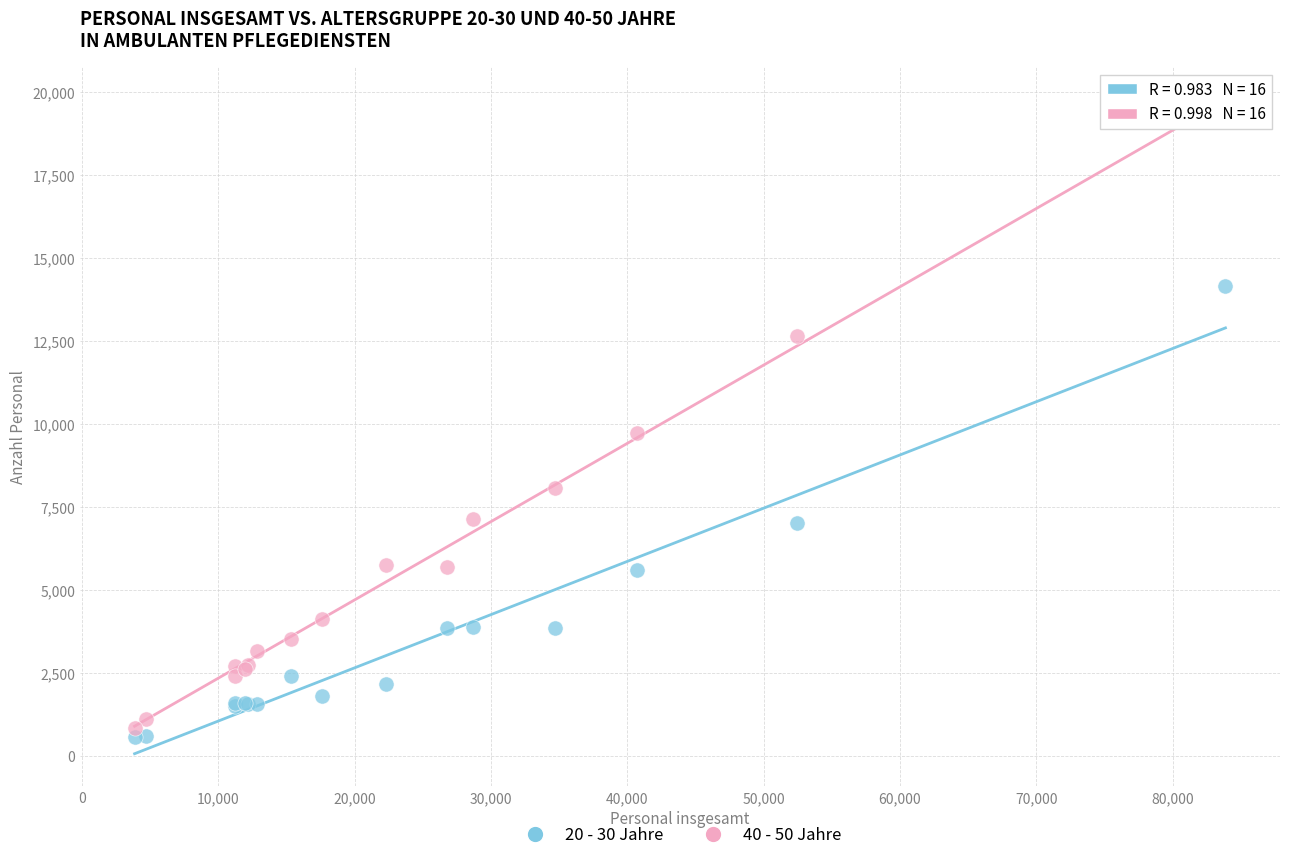

Which series has the largest Y range (max minus min)?

40 - 50 Jahre